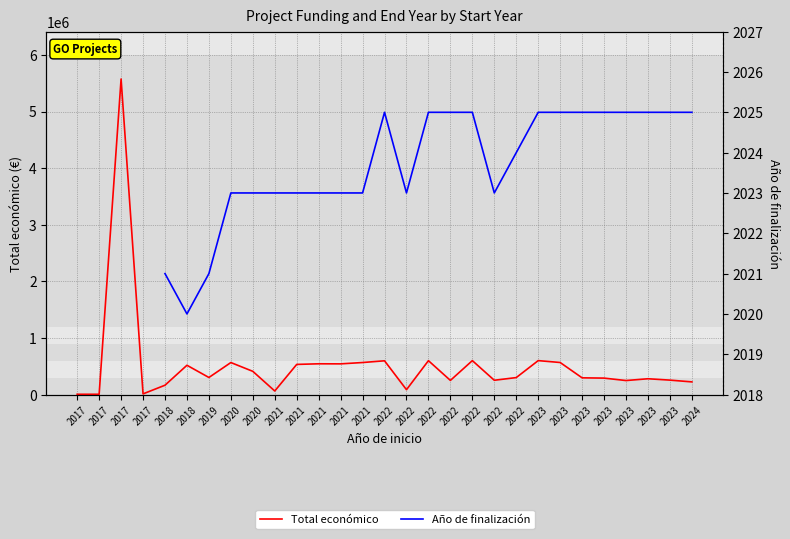

What is the difference between the highest and lowest values at 2021?

60875.0